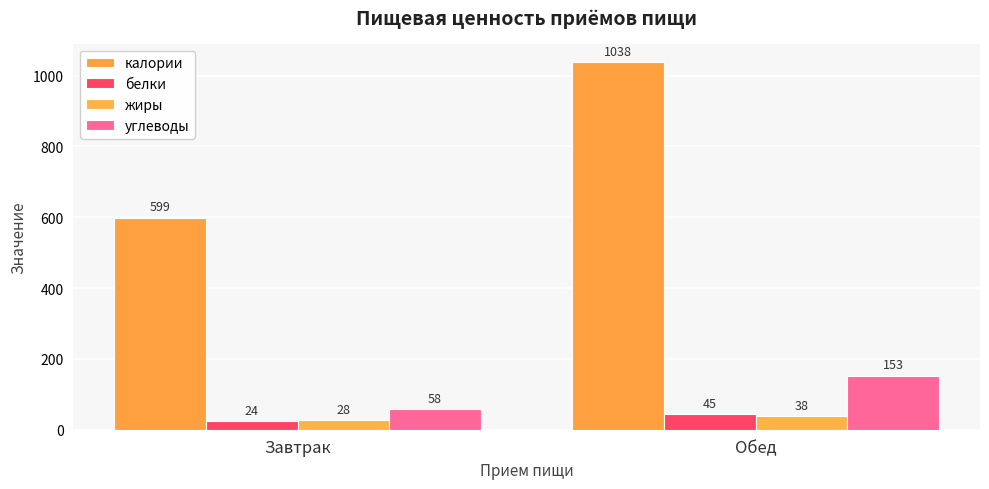

Reading left to right, extract all data points from this chart.

калории: Завтрак=599	Обед=1038
белки: Завтрак=24	Обед=45
жиры: Завтрак=28	Обед=38
углеводы: Завтрак=58	Обед=153